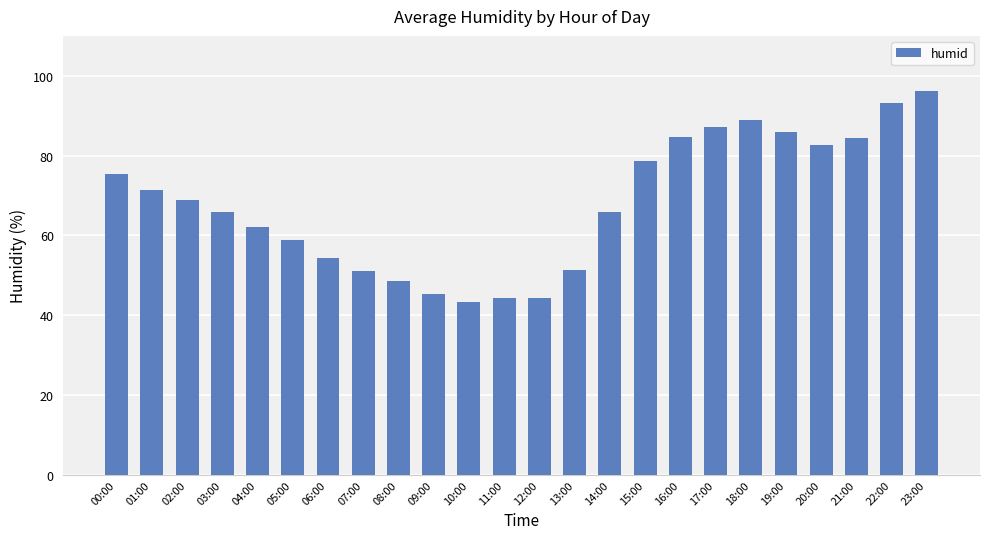

What is the label of the 24th bar from the left?

23:00